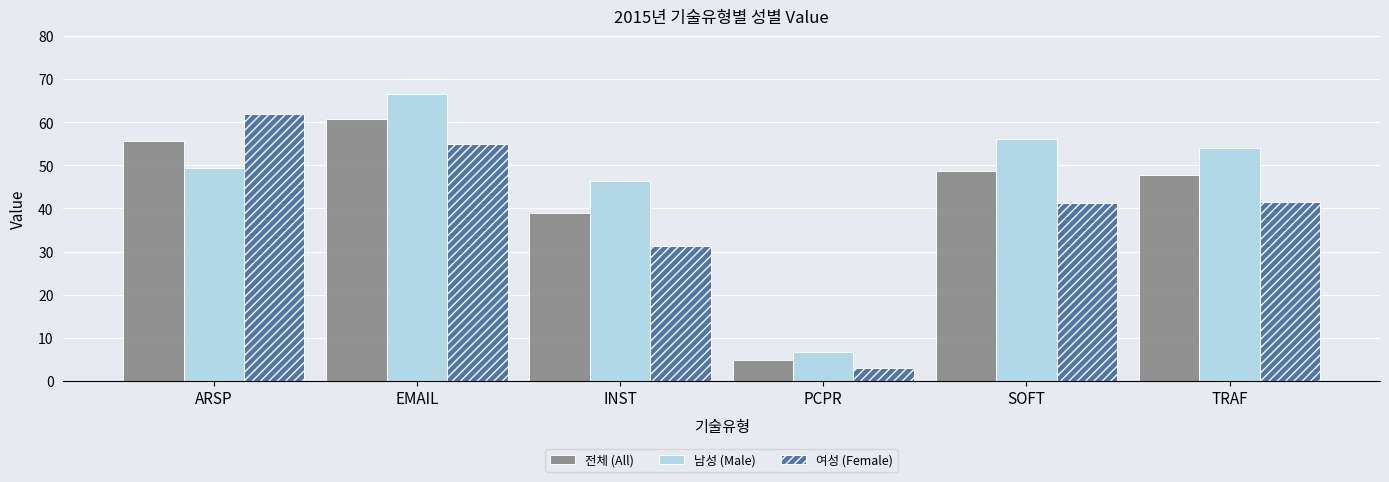

What is the difference between the highest and lowest values at ARSP?

12.4